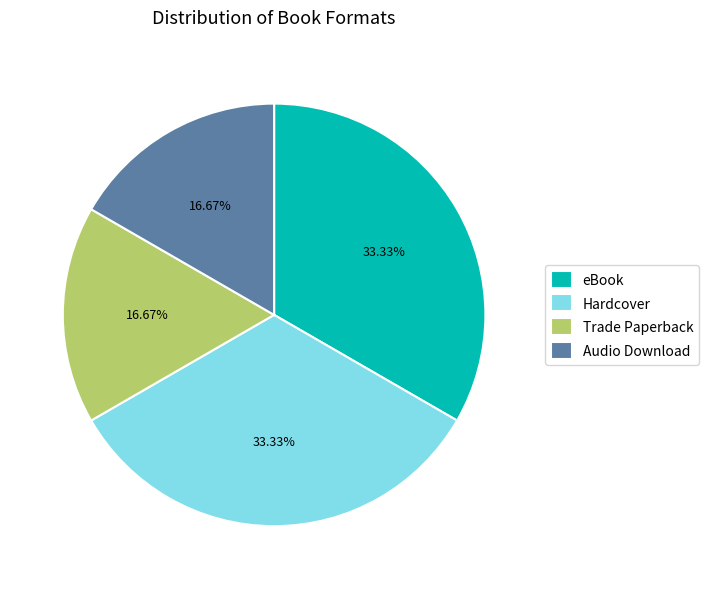

Which has a higher value, eBook or Audio Download?

eBook